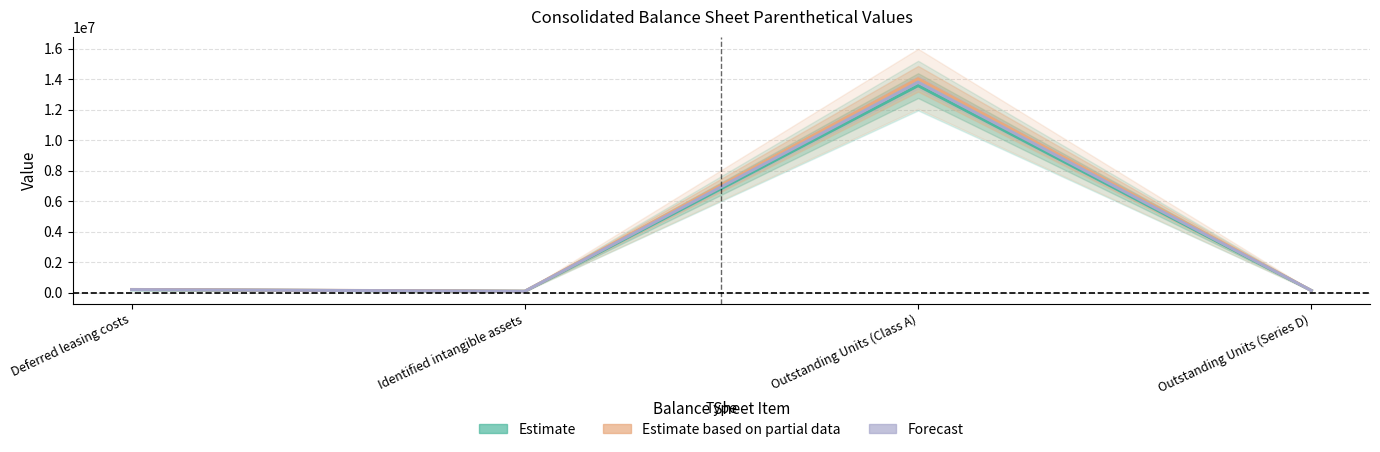

The value of Forecast at Outstanding Units (Series D) is 141400.5. True or false?

True